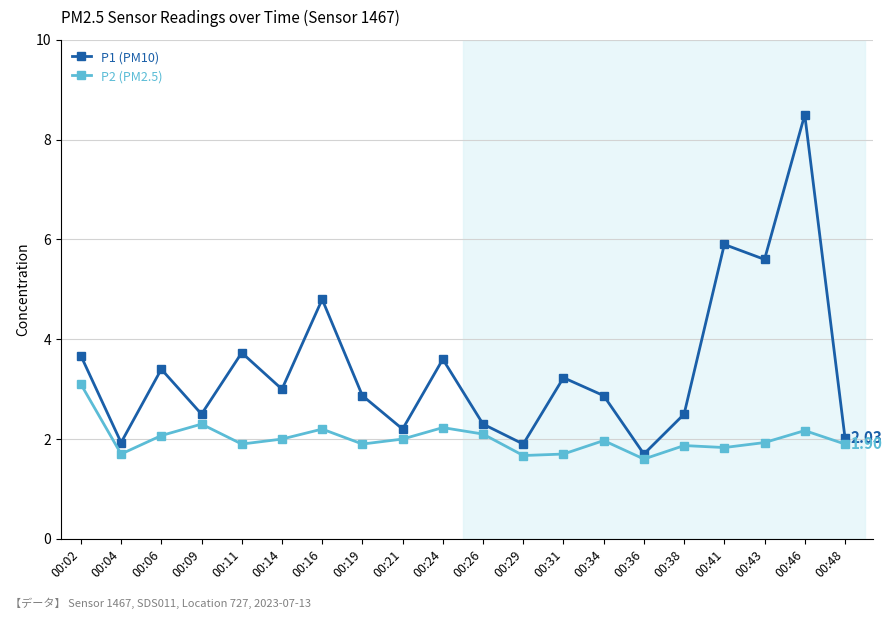

The value of P1 (PM10) at 00:24 is 6.4. True or false?

False